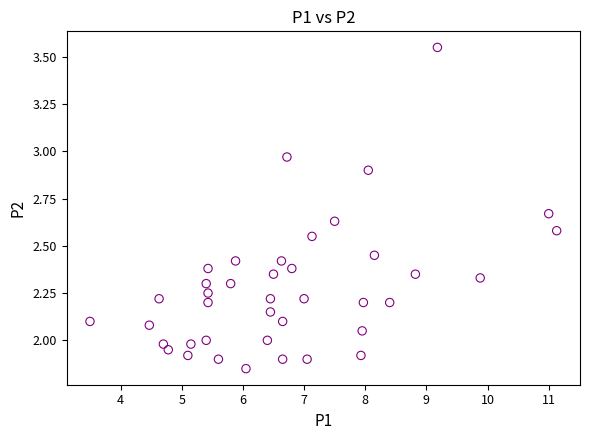

What is the range of Y values (max minus min)?

1.7